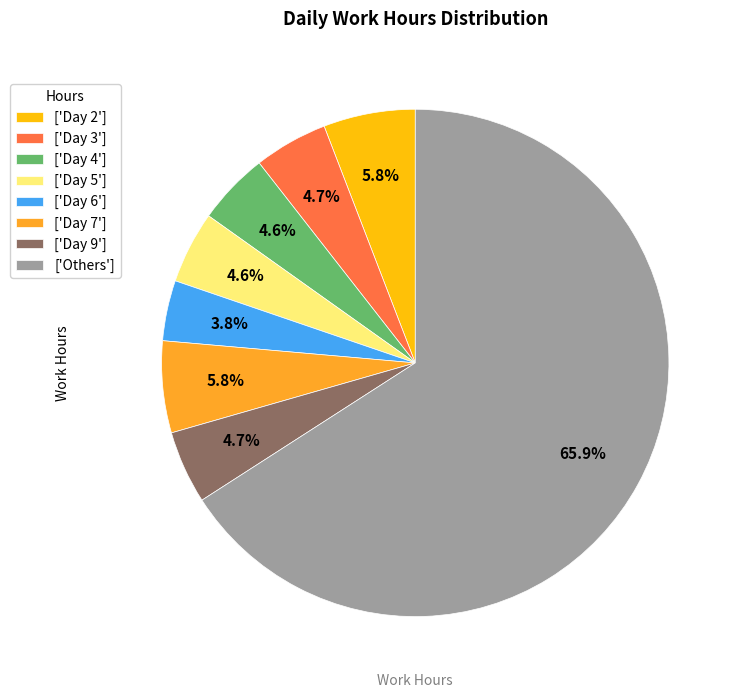

To the nearest percent, what is the difference between the largest and smallest slice percentages?

62%